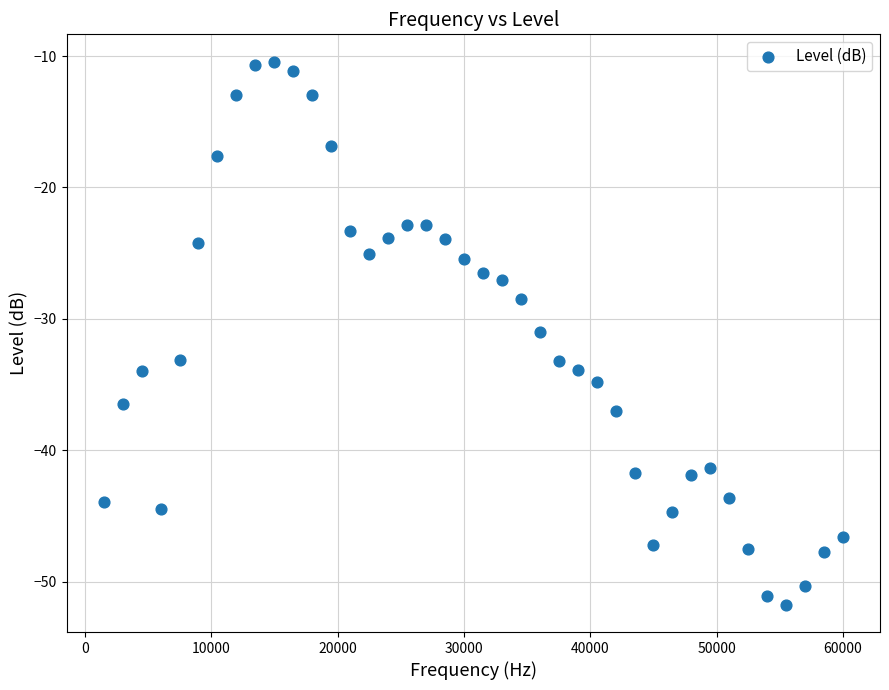

What is the range of Y values (max minus min)?

41.3